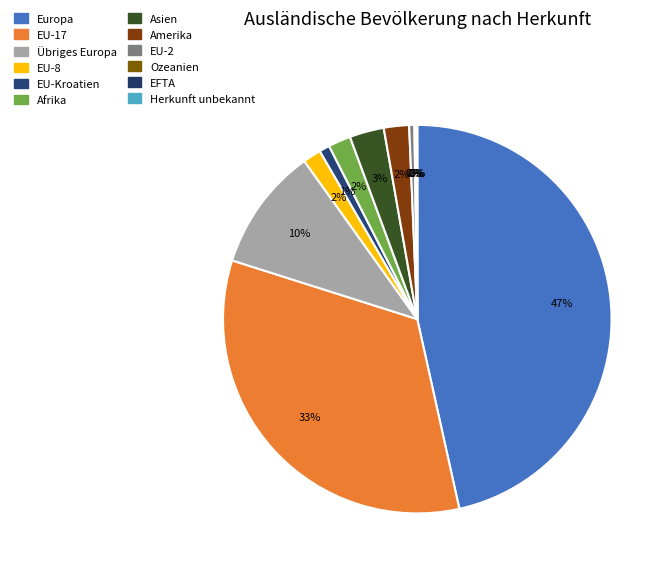

Between EU-Kroatien and Amerika, which is larger?

Amerika